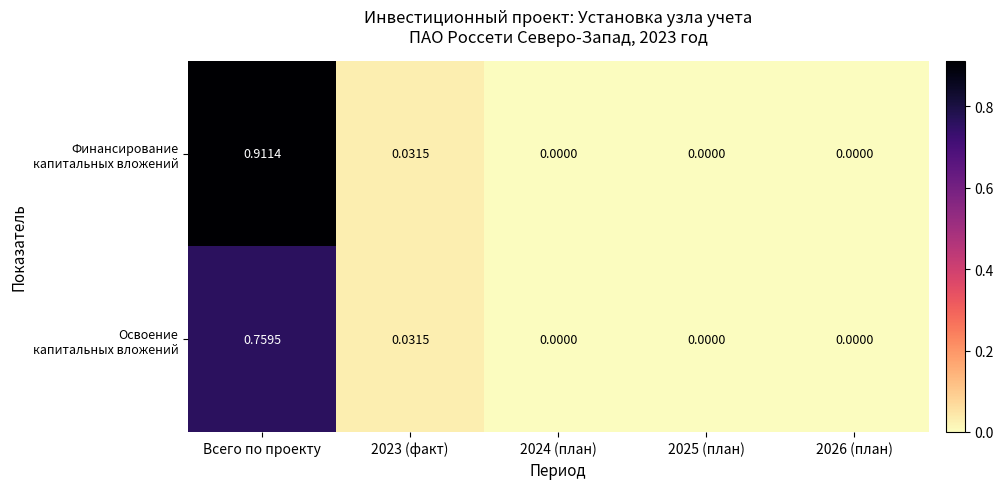

At which category is the sum across all series the highest?

Всего по проекту